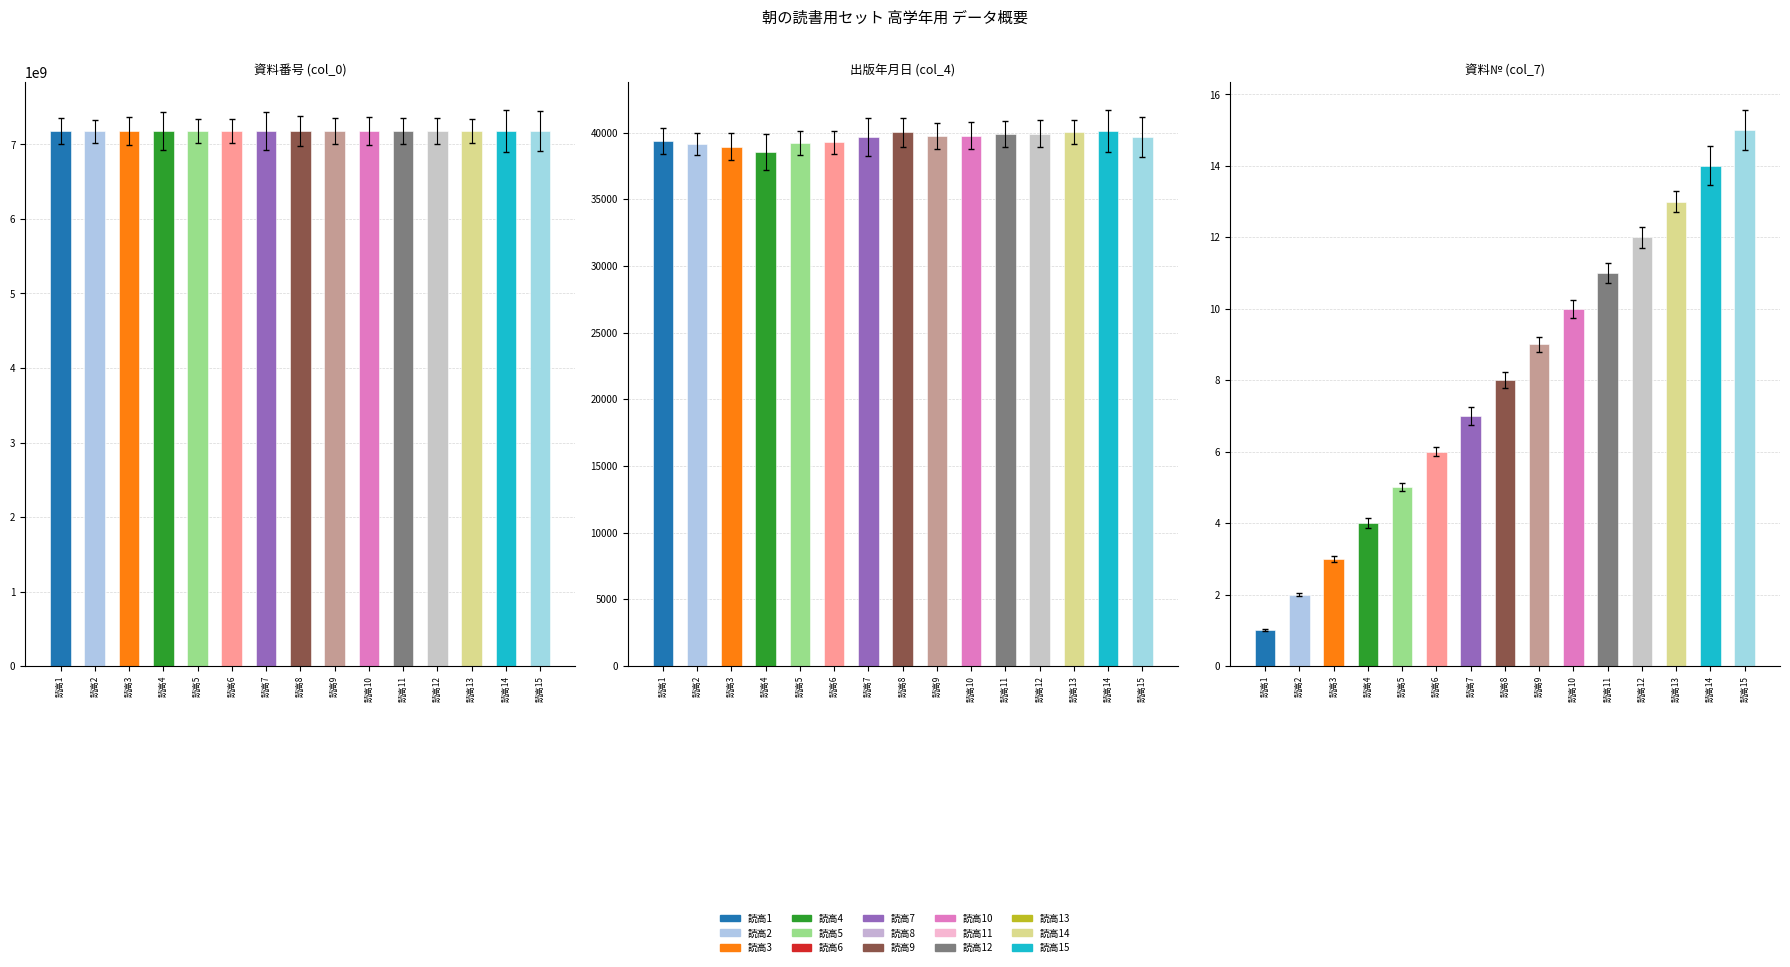

Which category has the lowest value in the 児文館2010 series?

読高1